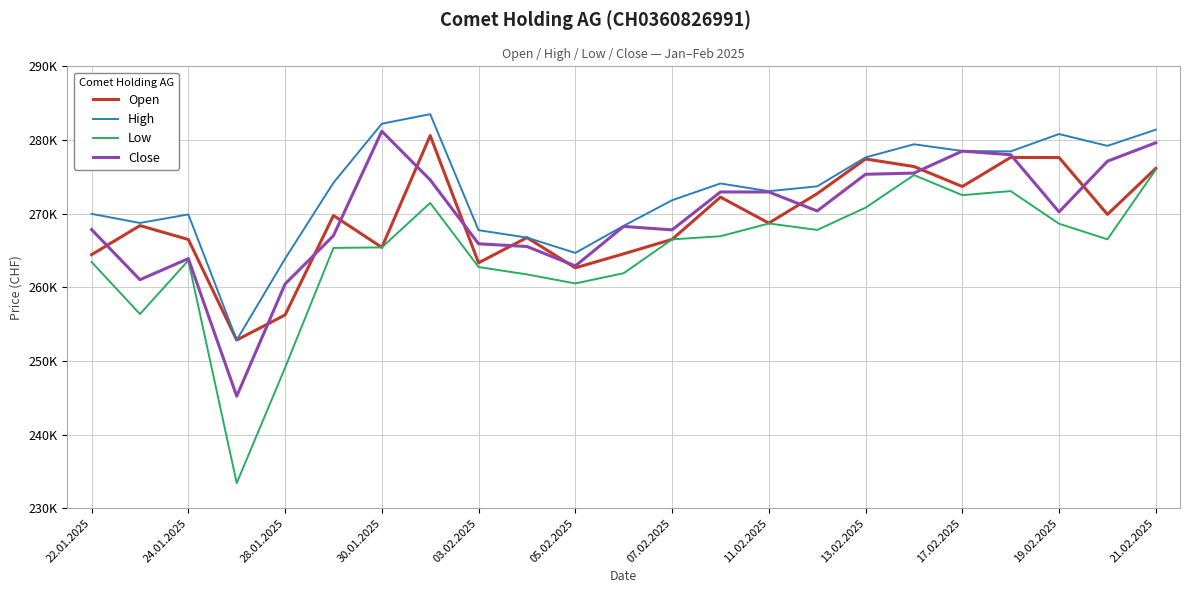

True or false: Low and Close cross at least once.

False